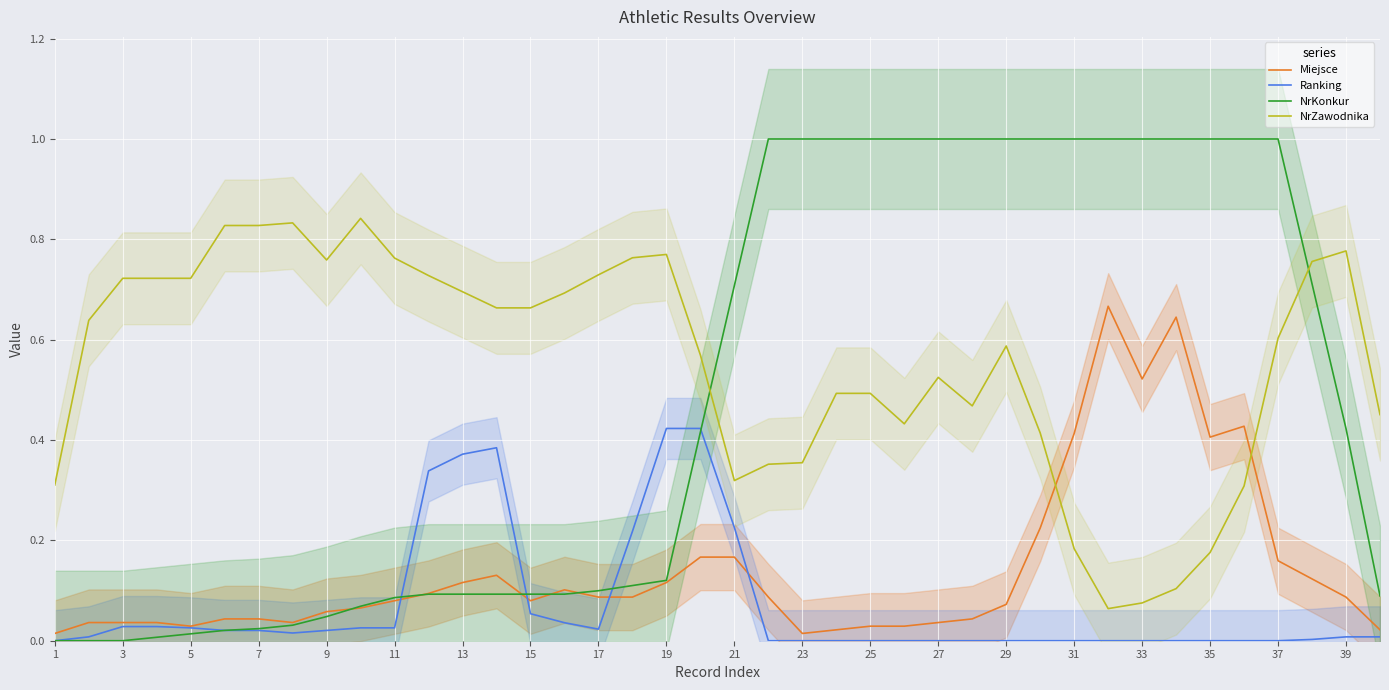

Is the value of Miejsce at 17 greater than the value of Ranking at 29?

Yes